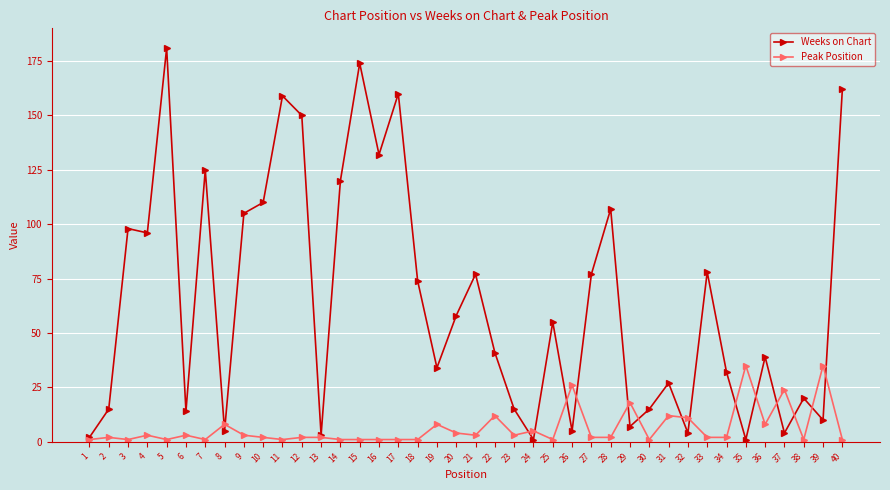

Is it true that Peak Position equals 2 at 34?

True